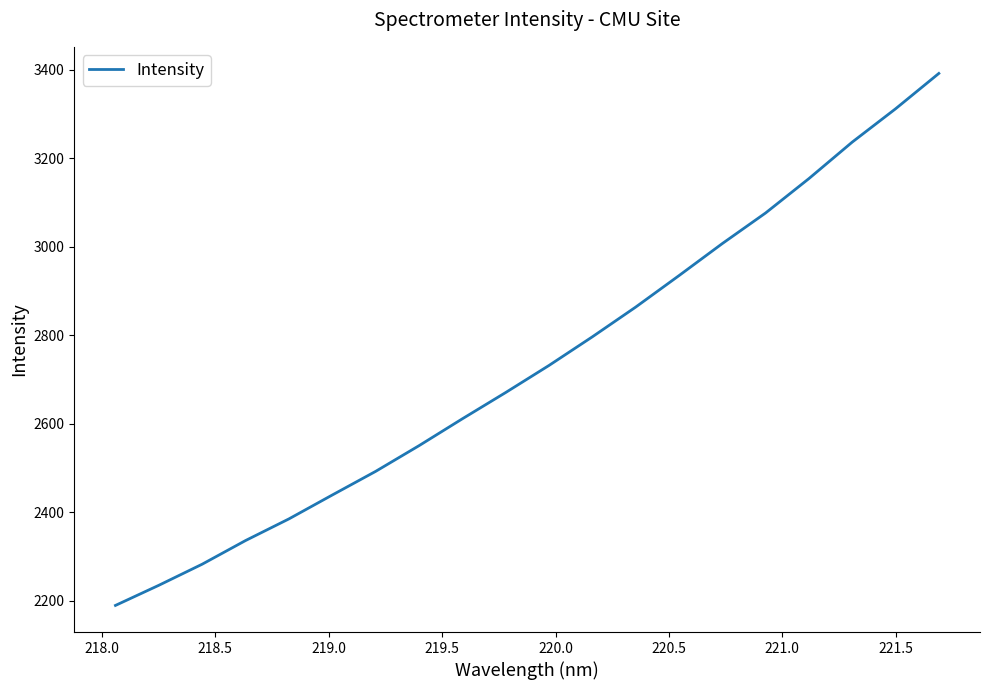

What is the maximum value shown in the chart?

3392.2